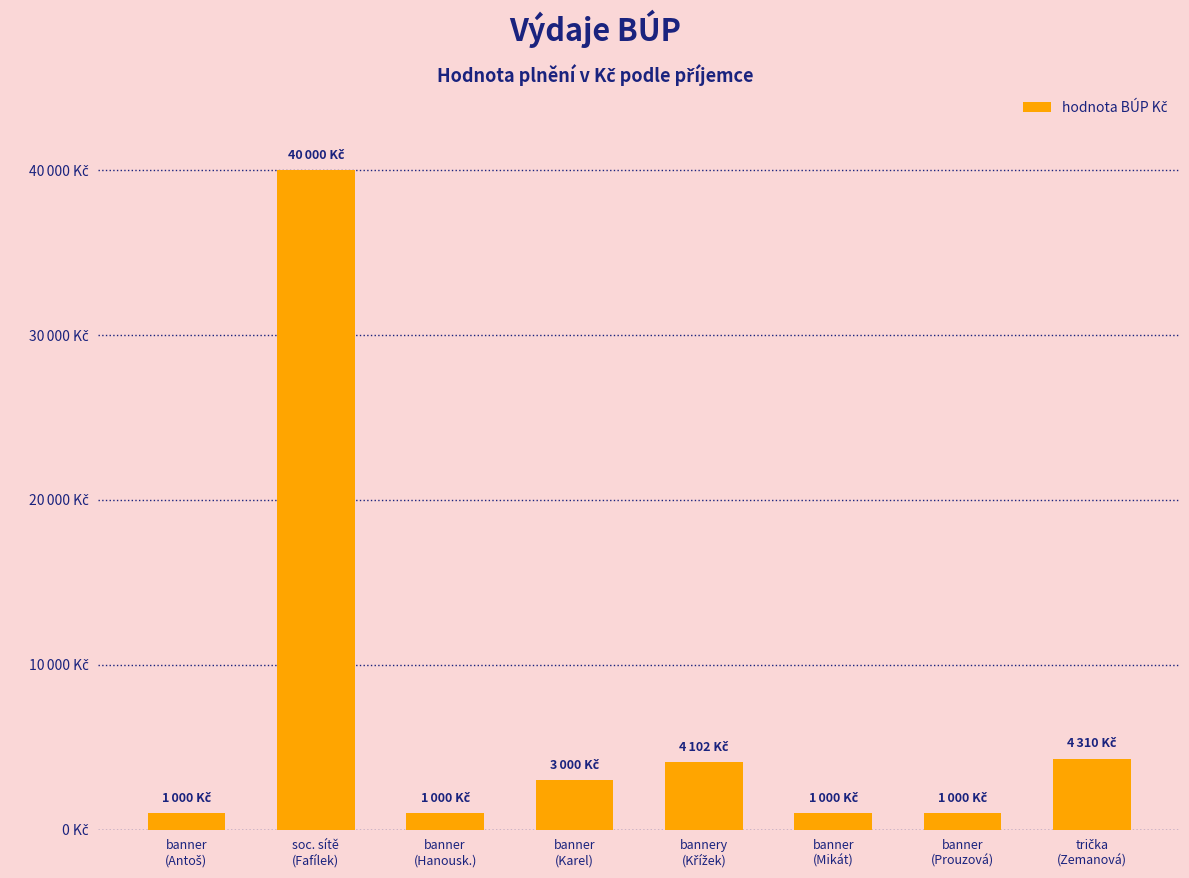

What is the greatest value displayed?

40000